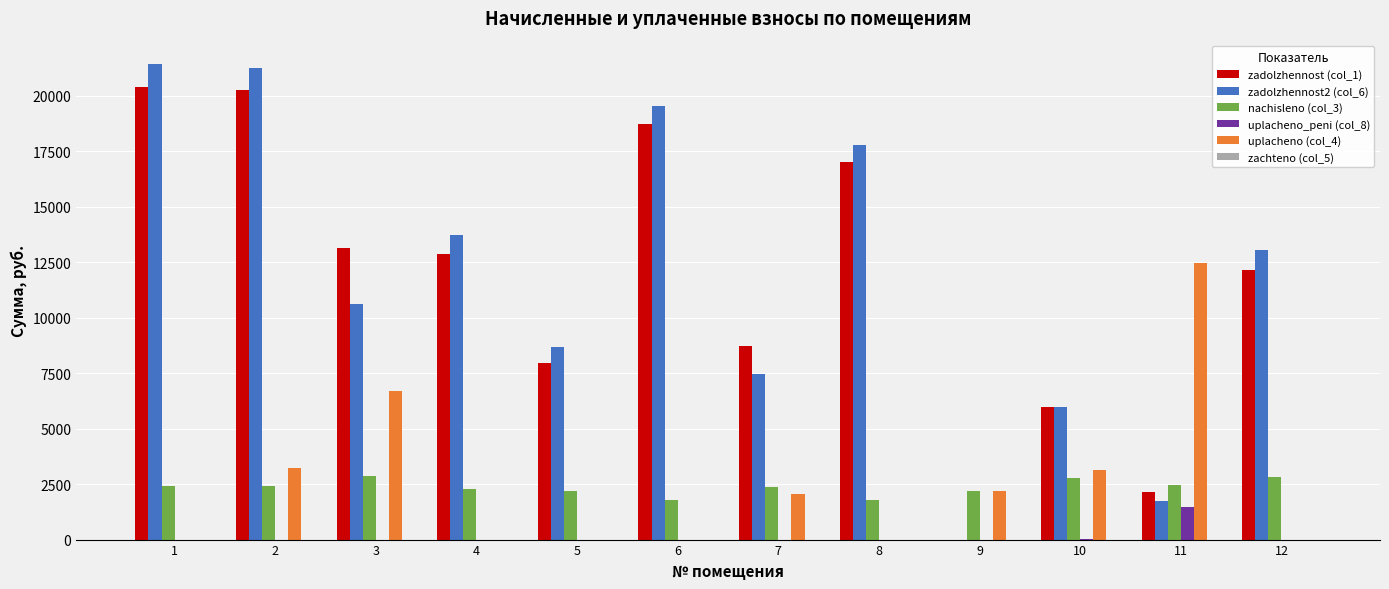

What is the maximum value for uplacheno_peni (col_8)?

1470.5